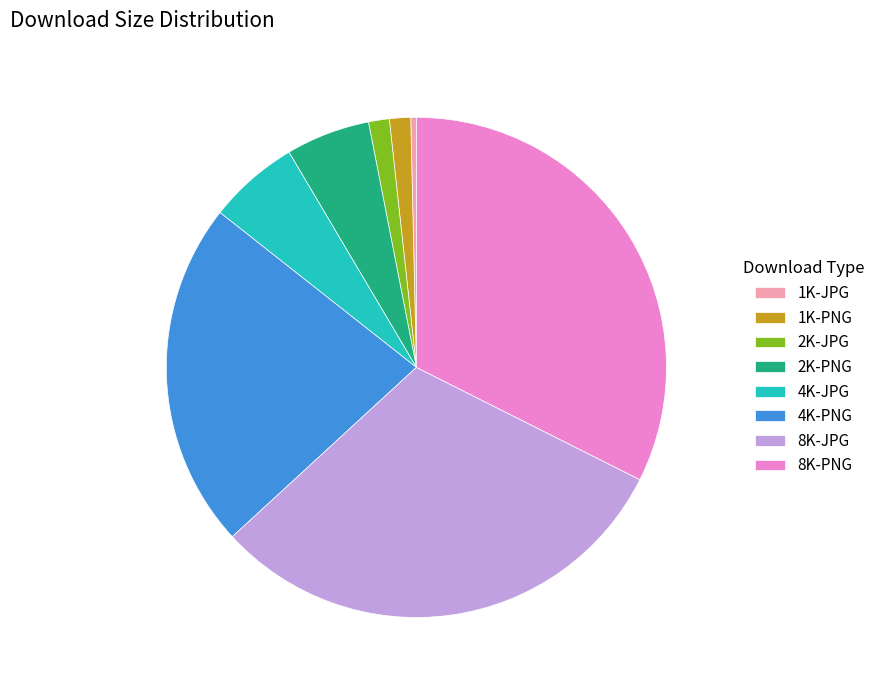

Does 1K-JPG account for over 50% of the chart?

No